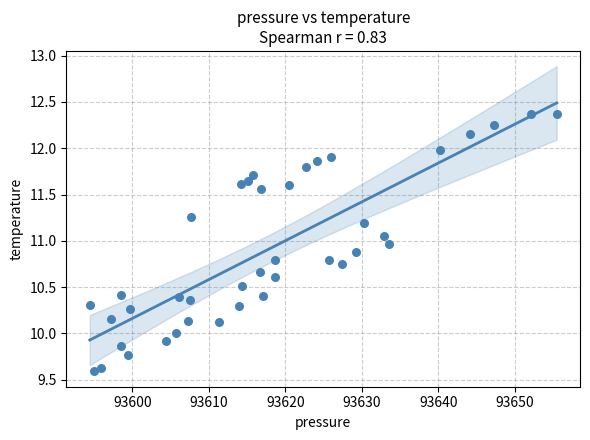

What is the range of Y values (max minus min)?

2.8